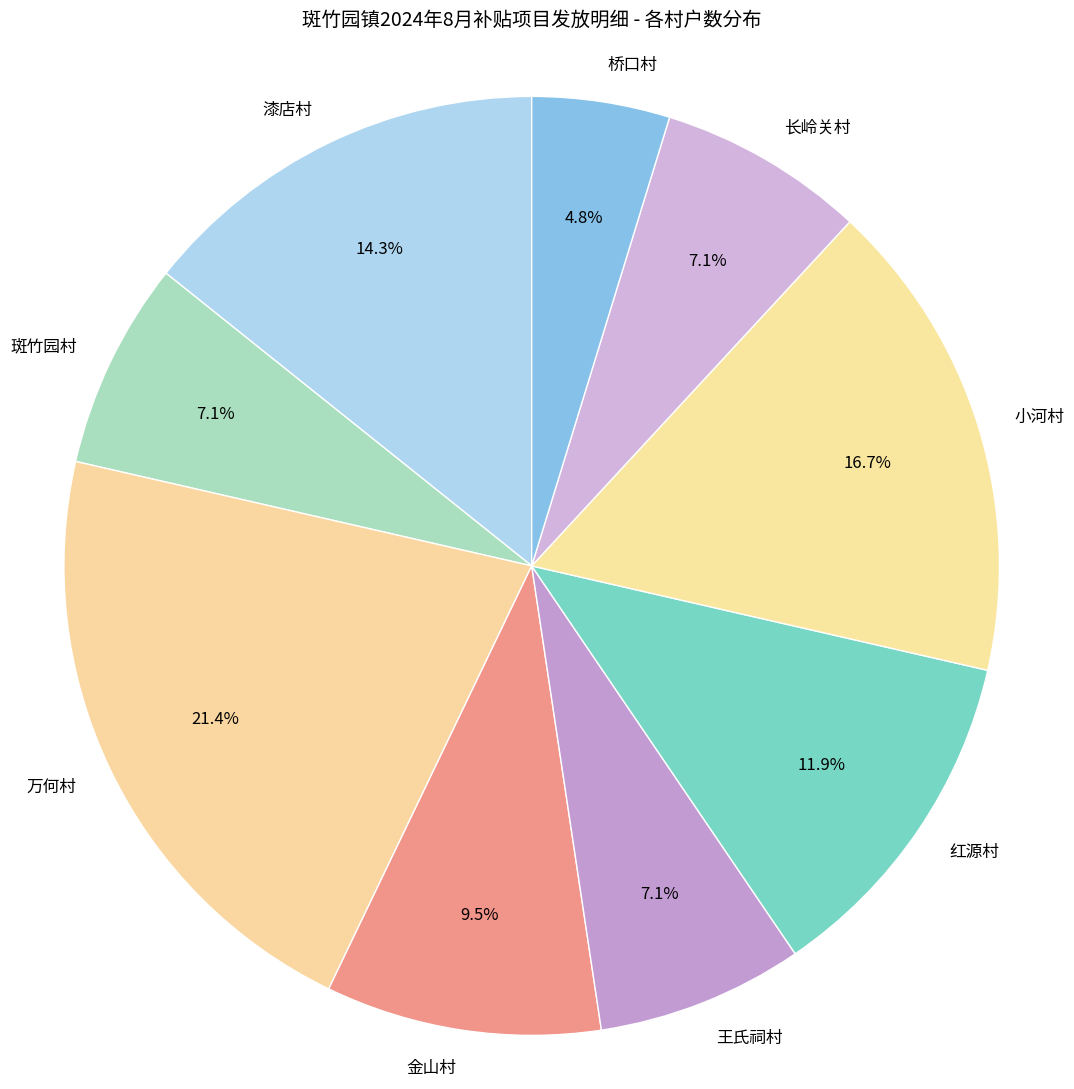

How much of the chart is everything except 长岭关村?

92.9%